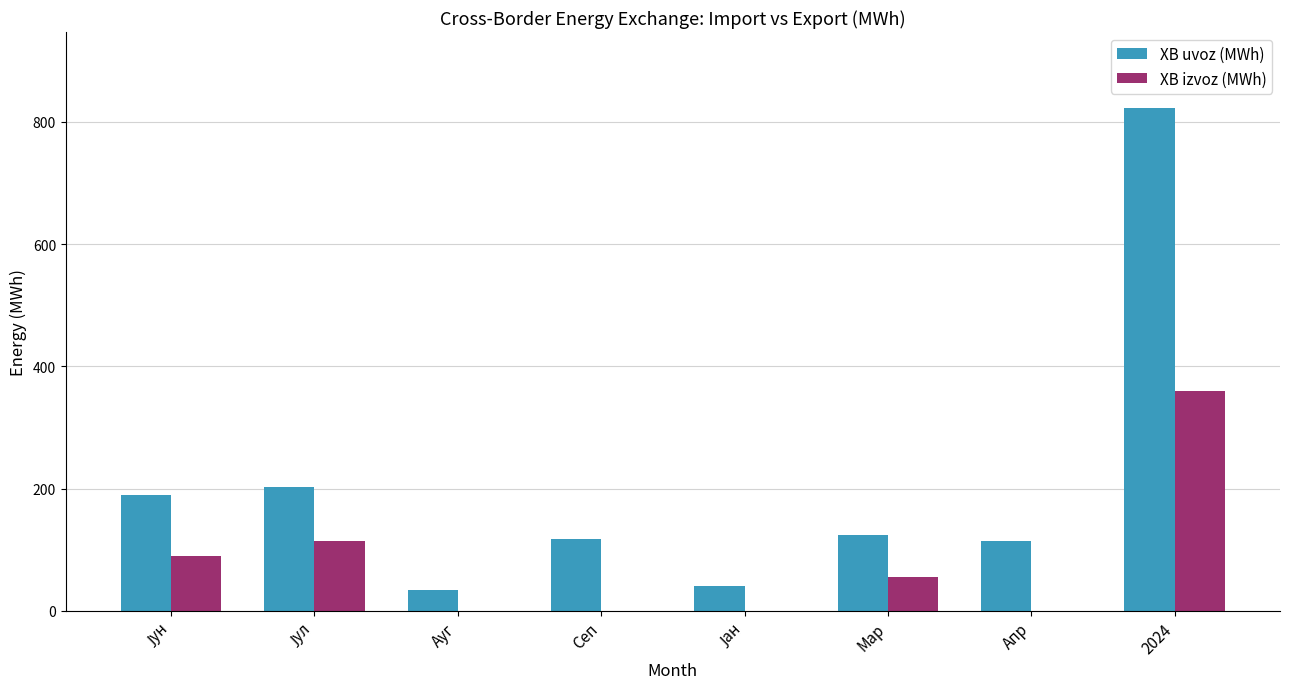

What value does the XB uvoz (MWh) series have at Ауг?

34.0